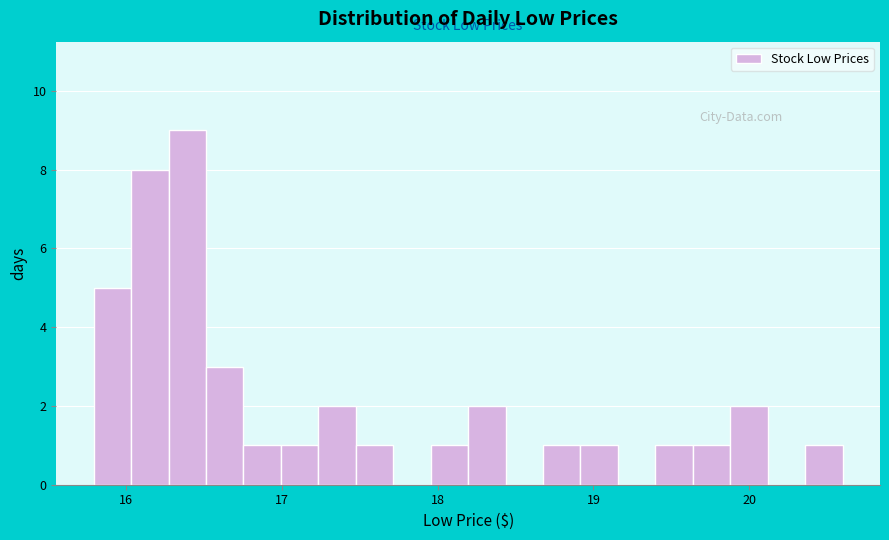

Read against the x-axis, roughly where is the centre of the tallest bar?

16.4